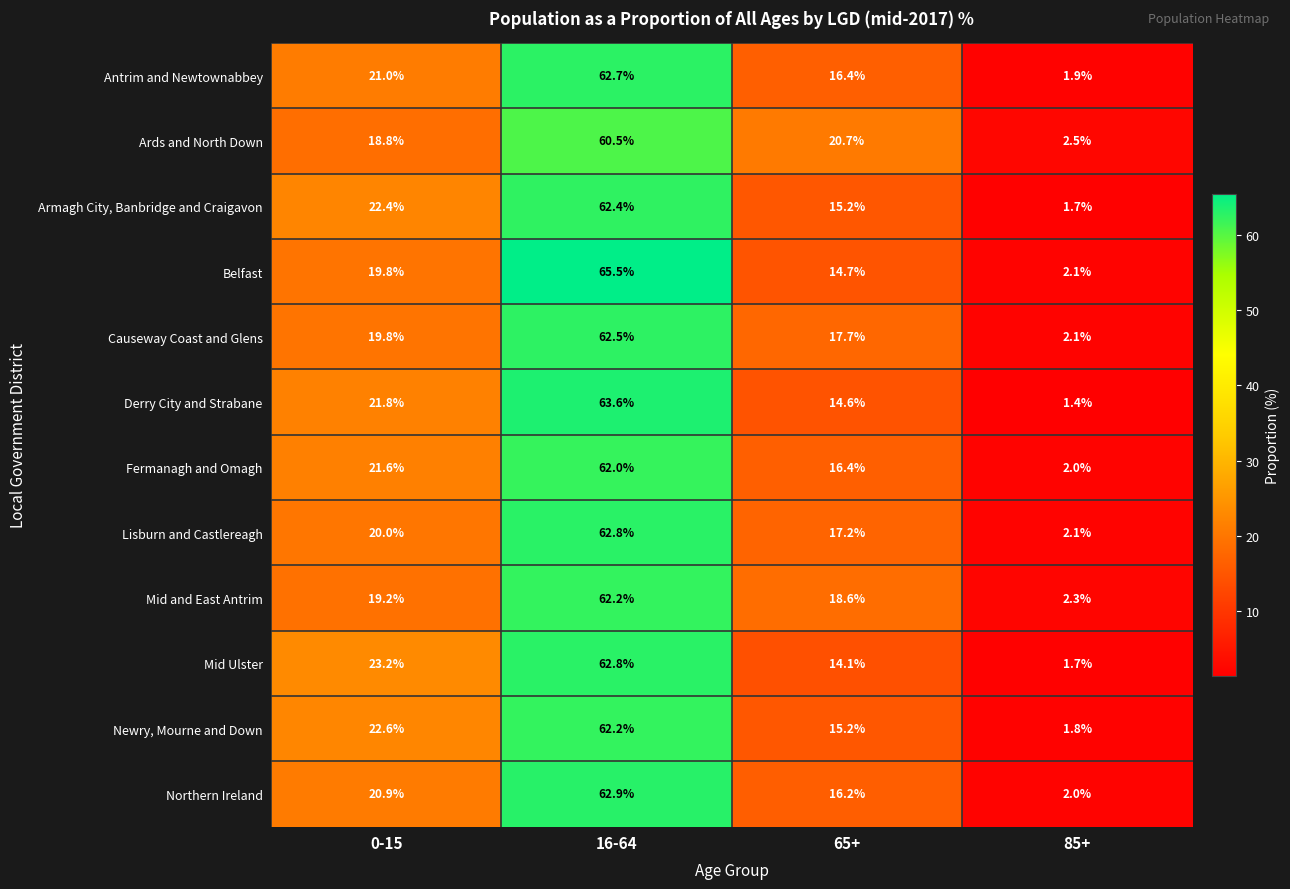

Which category has the lowest value across all series?

85+